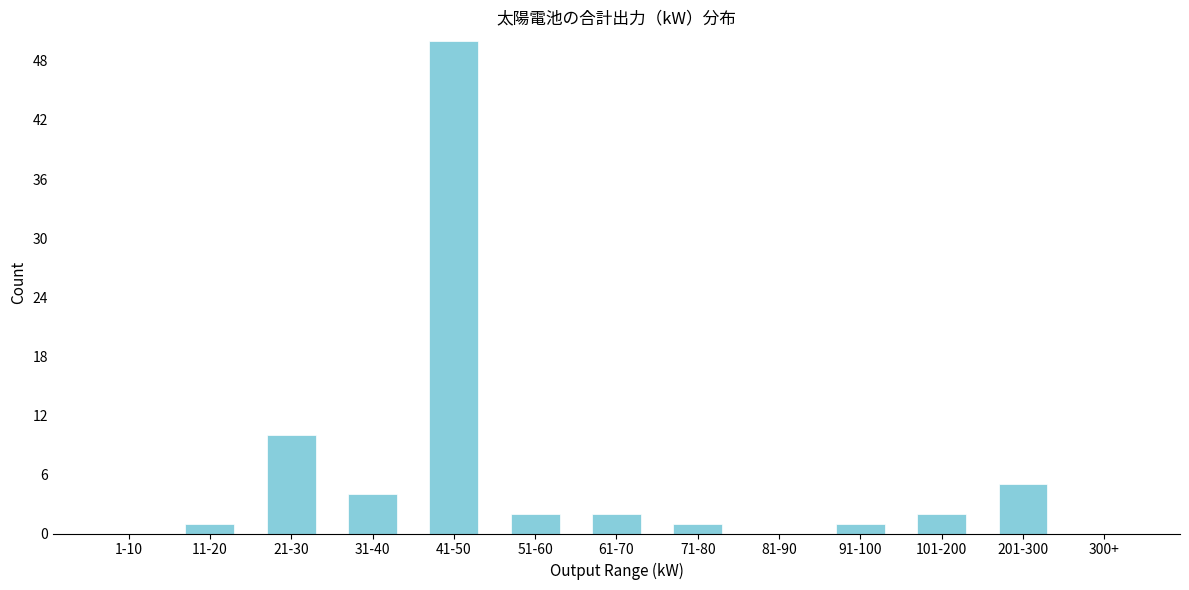

Reading left to right, extract all data points from this chart.

1-10=0	11-20=1	21-30=10	31-40=4	41-50=50	51-60=2	61-70=2	71-80=1	81-90=0	91-100=1	101-200=2	201-300=5	300+=0